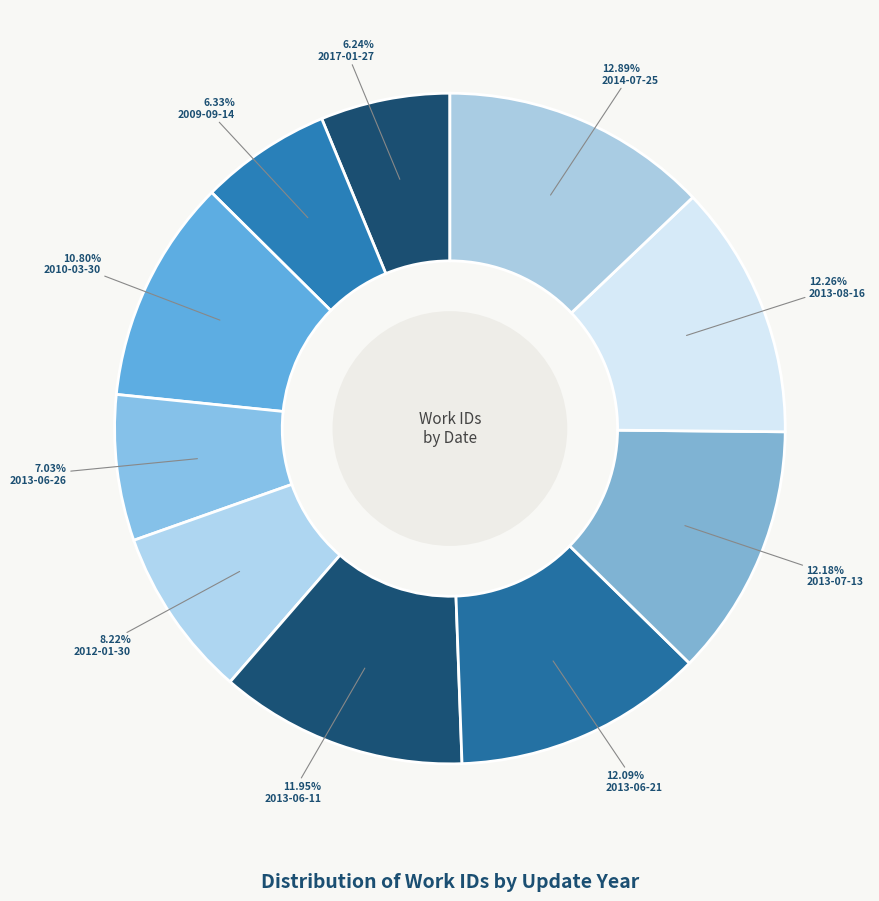

To the nearest percent, what is the average slice percentage?

10%